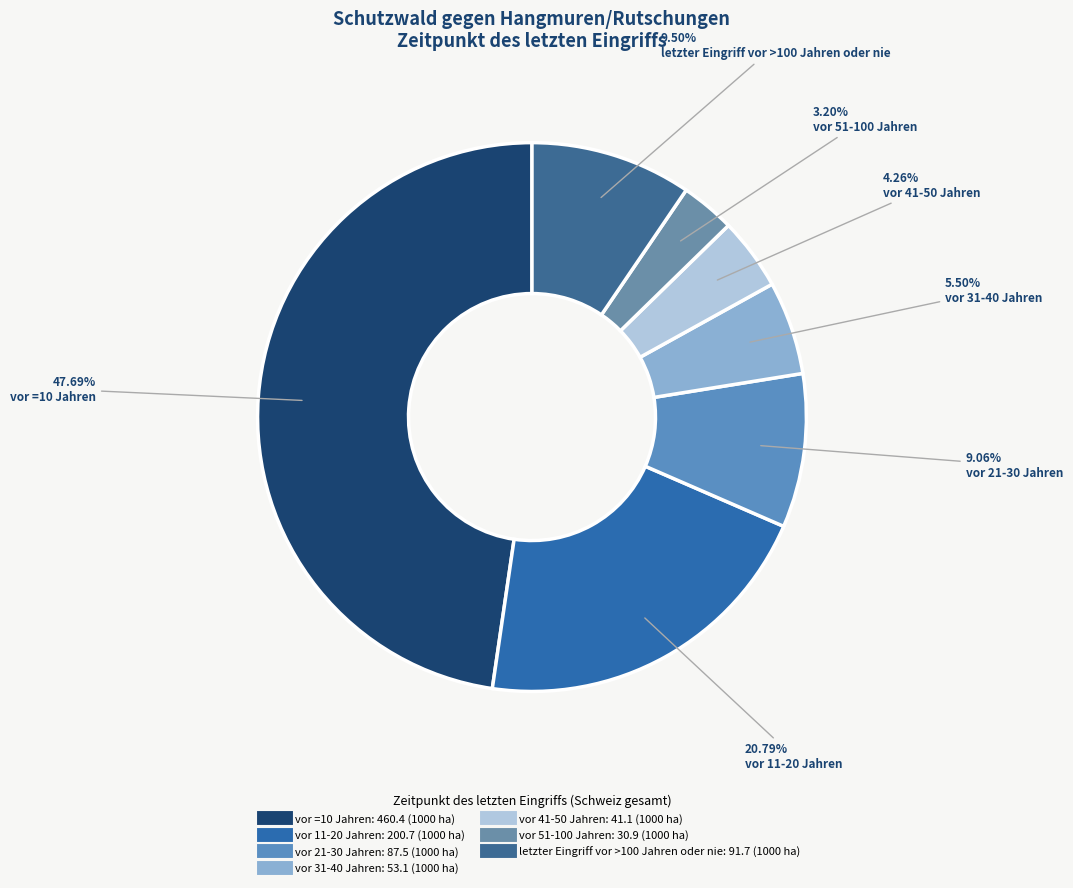

Combined, what portion of the pie is vor 21-30 Jahren and vor 31-40 Jahren?

14.6%